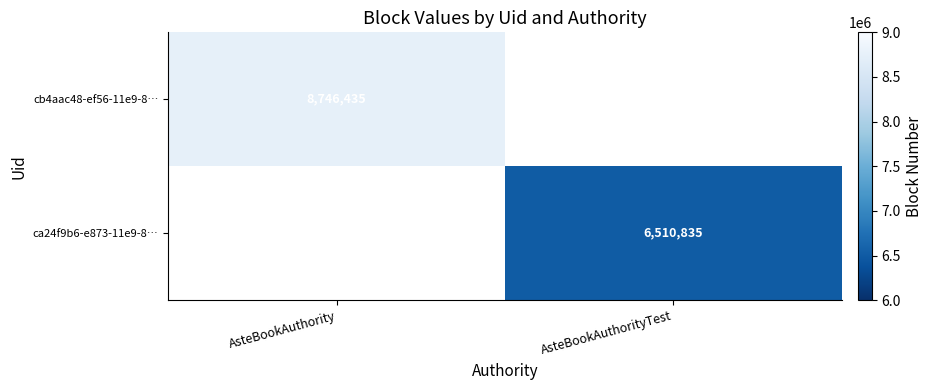

True or false: cb4aac48-ef56-11e9-8… has a value of 8746435 at AsteBookAuthority.

True